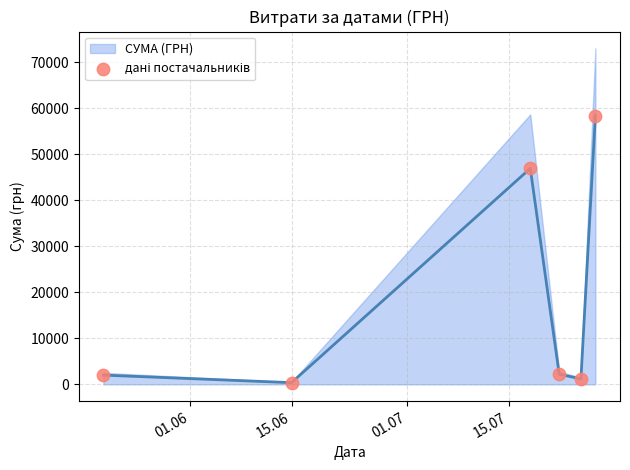

What Y value in the scatter plot is closest to 29374?

46904.0